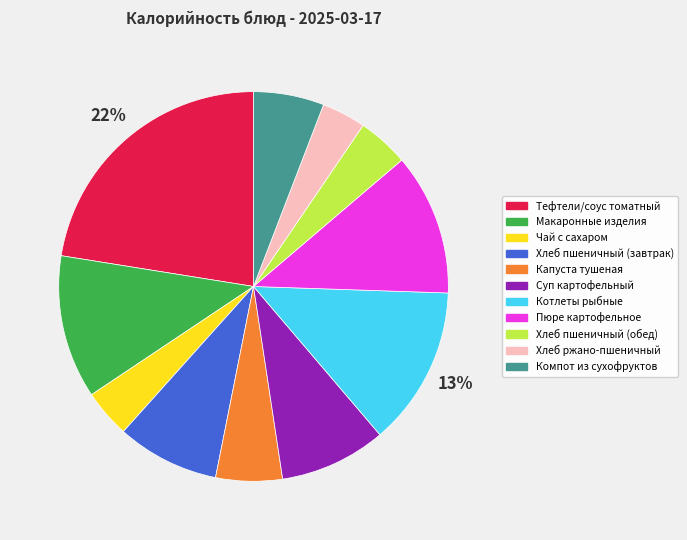

To the nearest percent, what is the average slice percentage?

9%